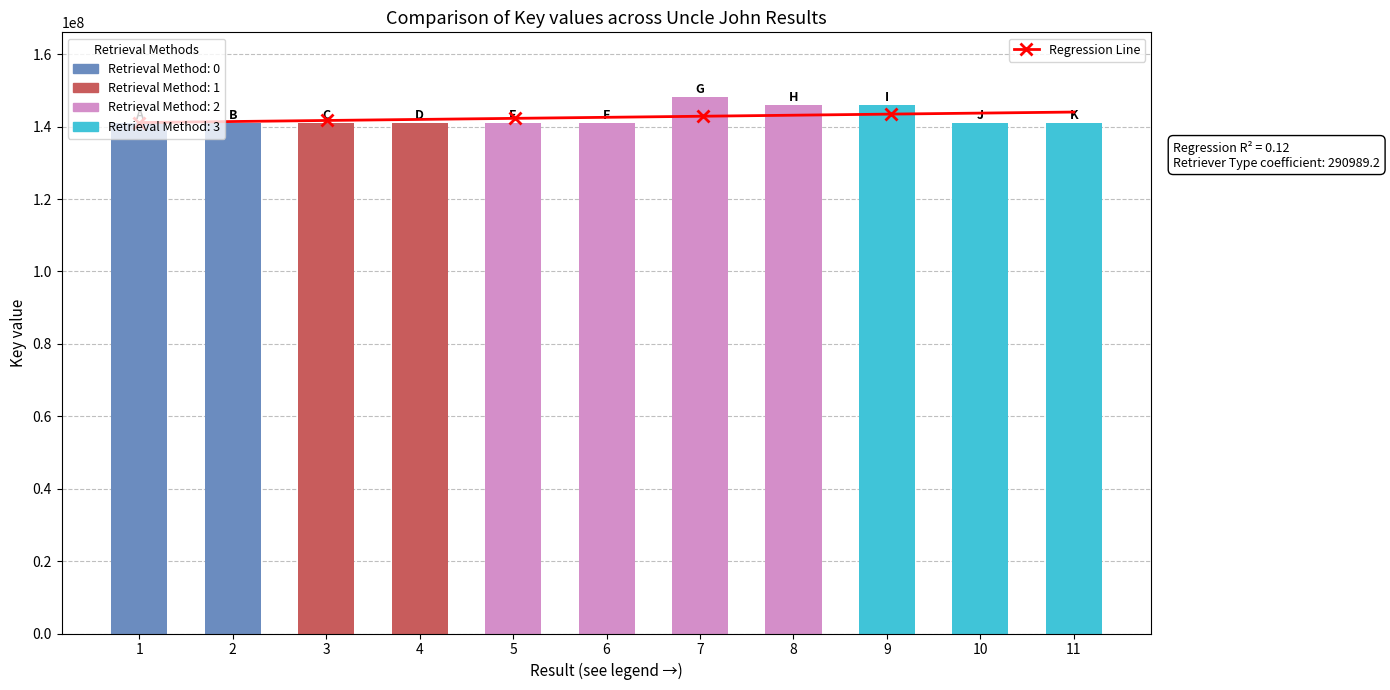

Approximately how many times larger is the value at 2 compared to 11?

1.0